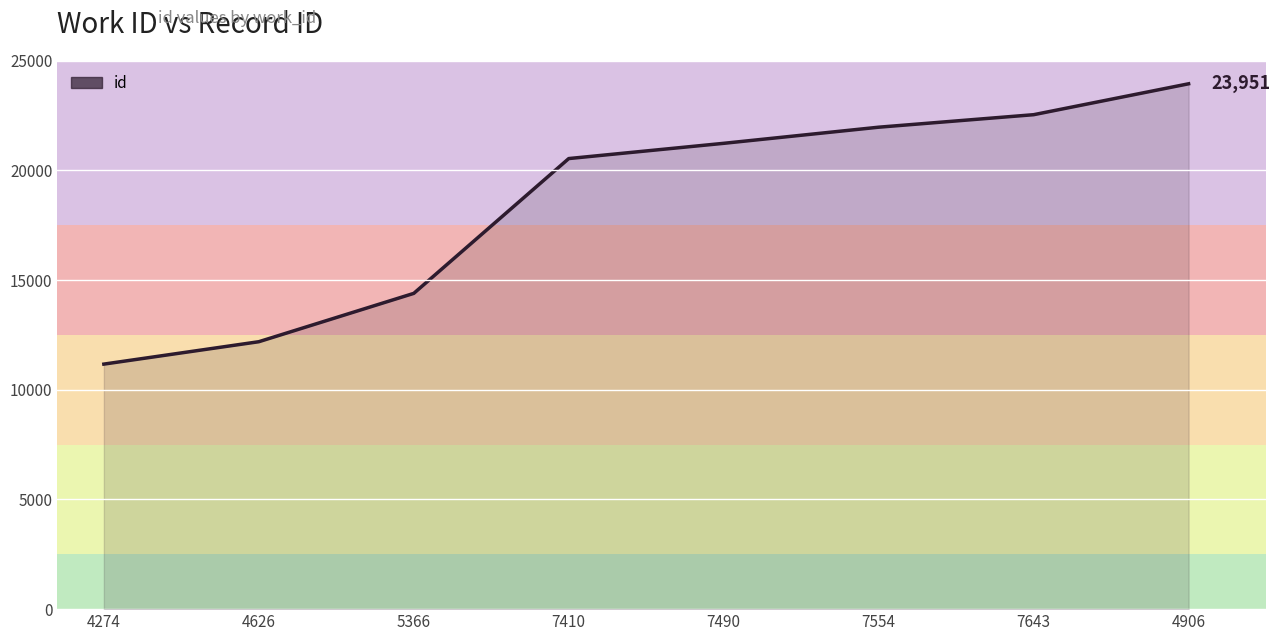

True or false: the data shows 9951 at 7554.

False